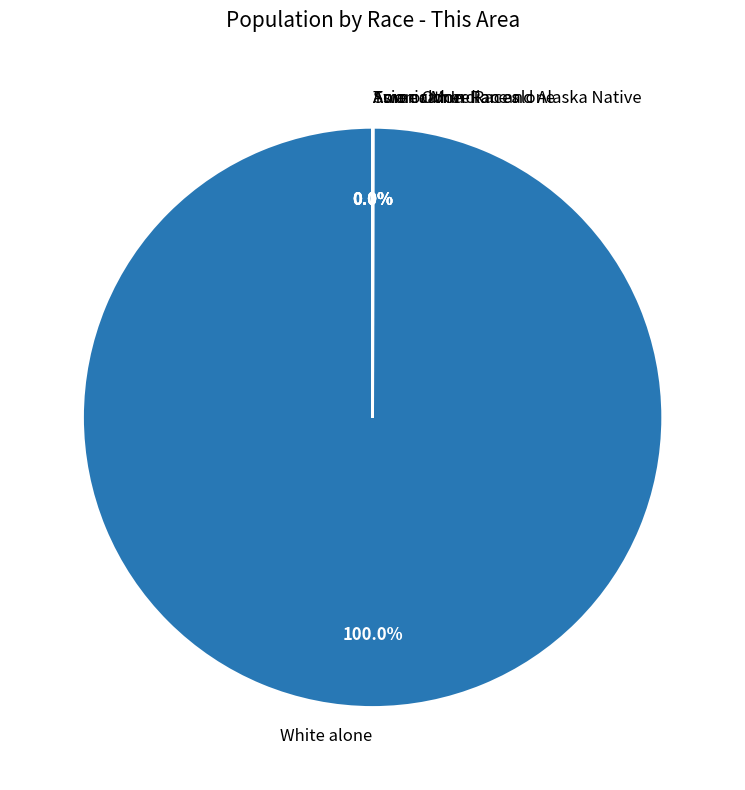

Does White alone account for over 50% of the chart?

Yes